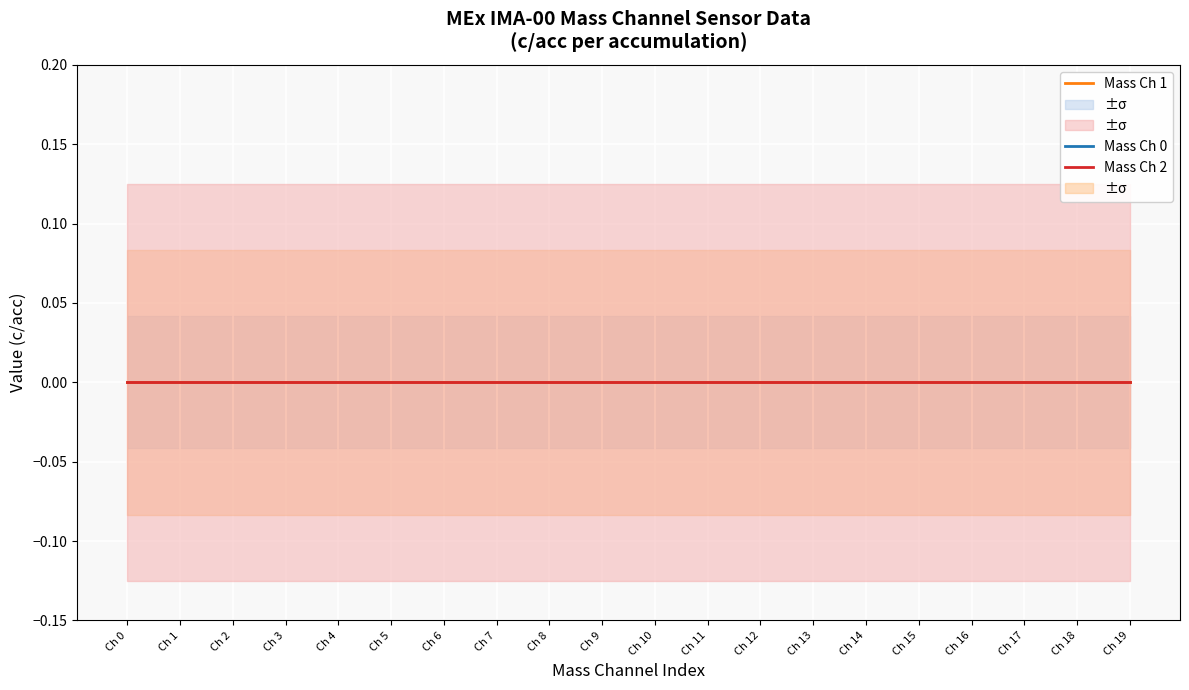

True or false: MEx IMA-00 ch0 has more than 1 points higher than both neighbors.

False